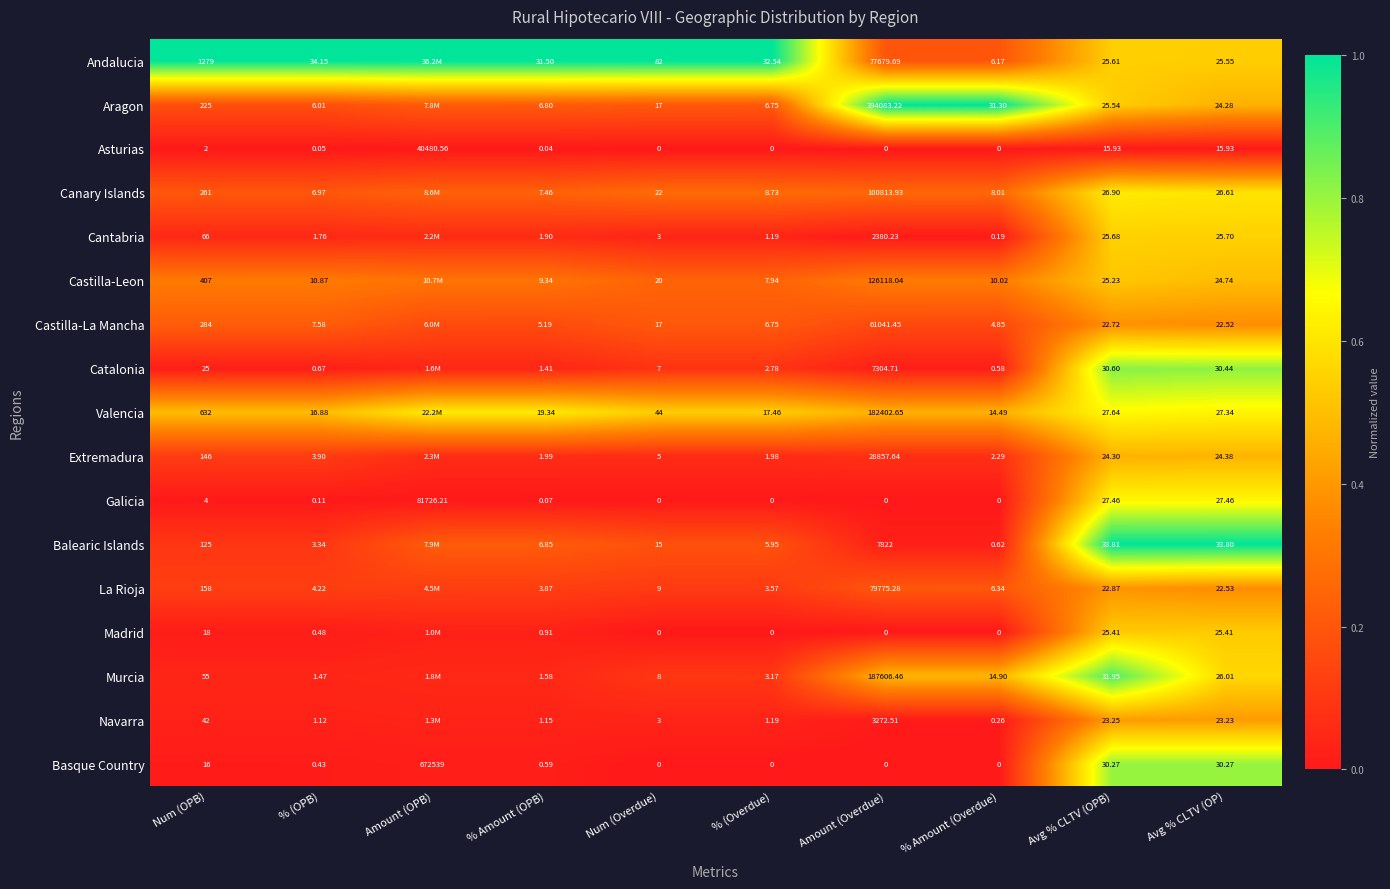

At % (OPB), list the series in order from largest to smallest.

Andalucia, Valencia, Castilla-Leon, Castilla-La Mancha, Canary Islands, Aragon, La Rioja, Extremadura, Balearic Islands, Cantabria, Murcia, Navarra, Catalonia, Madrid, Basque Country, Galicia, Asturias